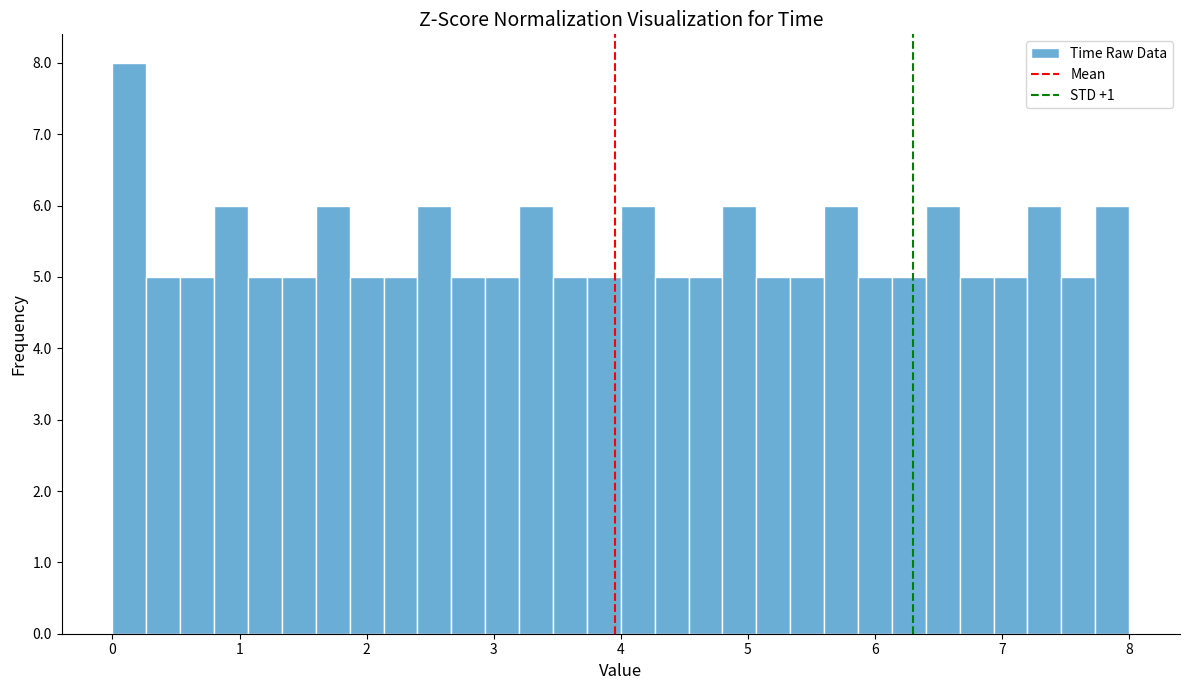

Around what value on the x-axis is the tallest bar? Give the approximate position of its centre, as read against the axis.

0.1